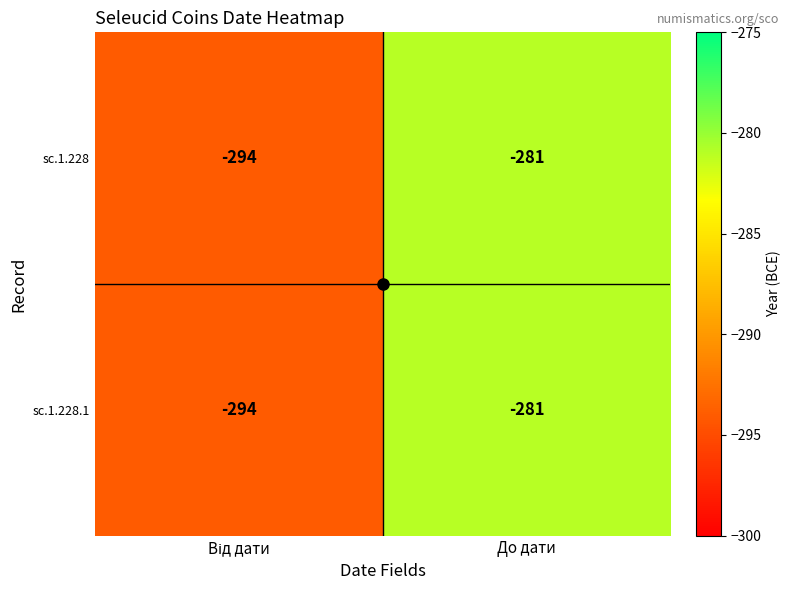

What is the total value across all series at До дати?

-562